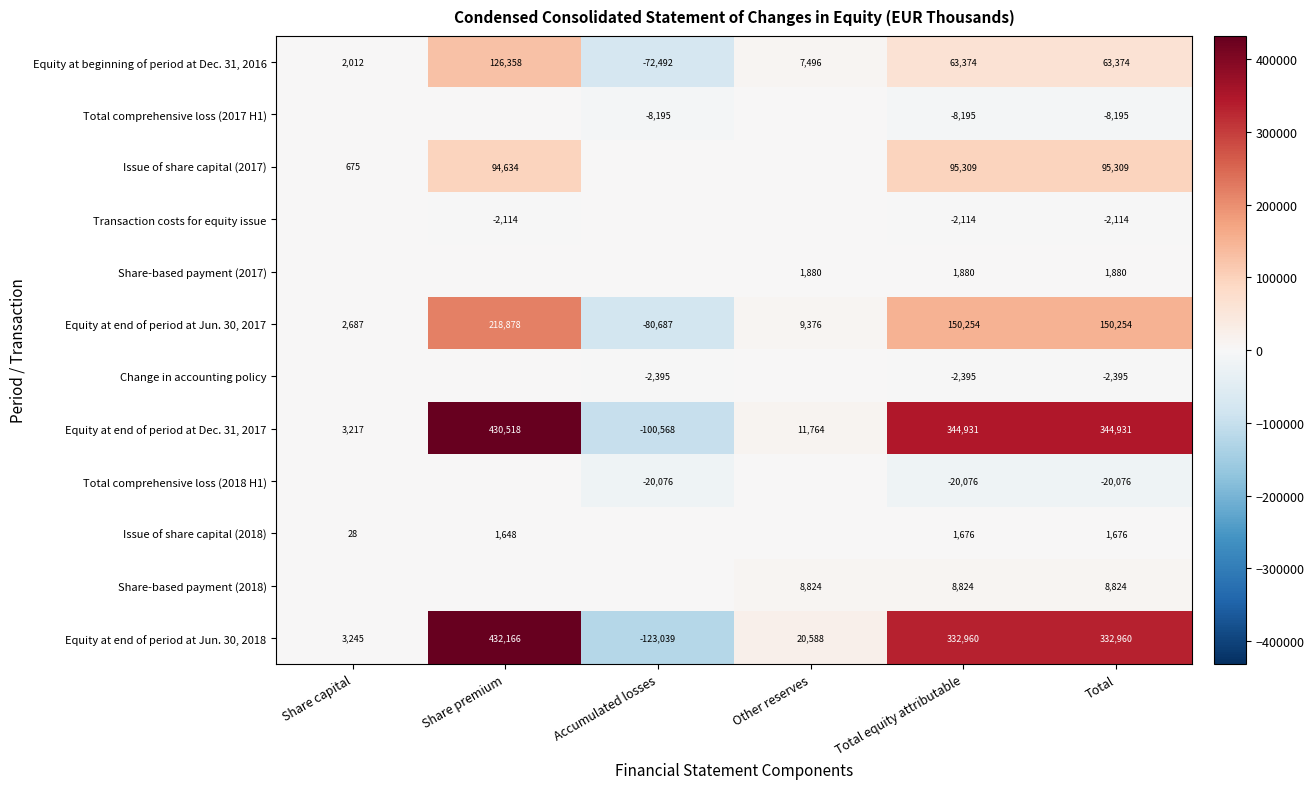

Rank the series at Total from highest to lowest value.

Equity at end of period at Dec. 31, 2017, Equity at end of period at Jun. 30, 2018, Equity at end of period at Jun. 30, 2017, Issue of share capital (2017), Equity at beginning of period at Dec. 31, 2016, Share-based payment (2018), Share-based payment (2017), Issue of share capital (2018), Transaction costs for equity issue, Change in accounting policy, Total comprehensive loss (2017 H1), Total comprehensive loss (2018 H1)